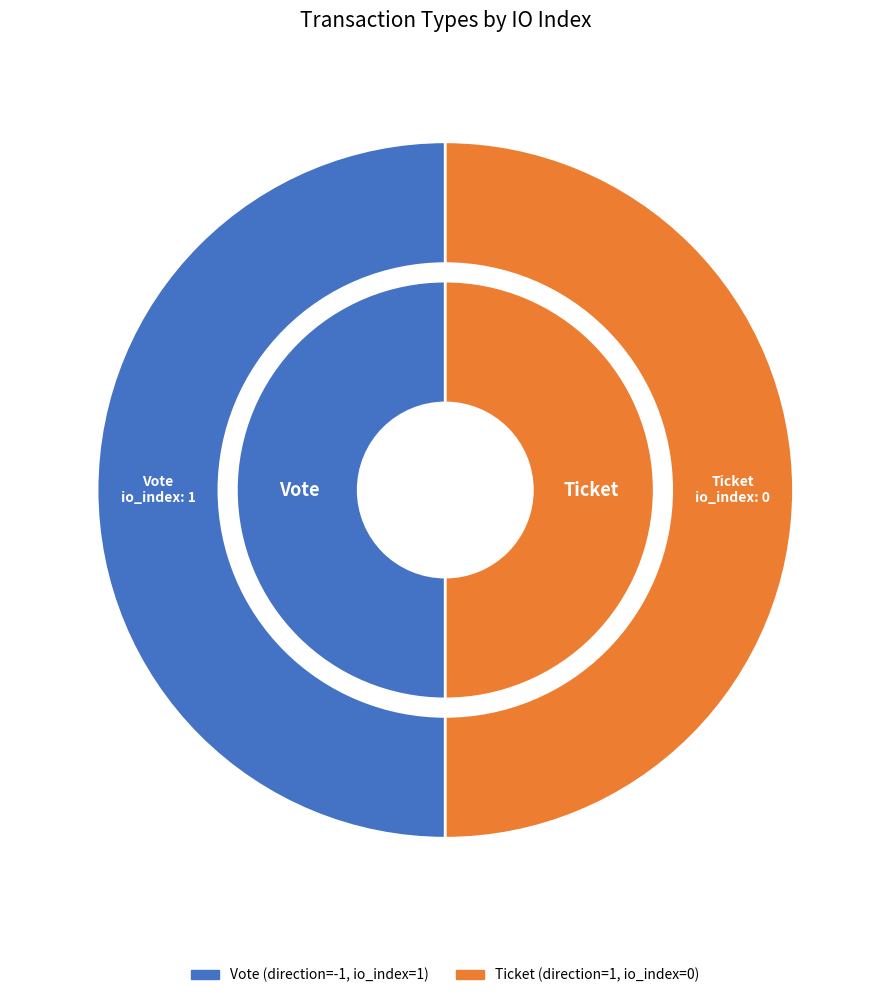

Is the sum of Vote and Ticket greater than half?

Yes